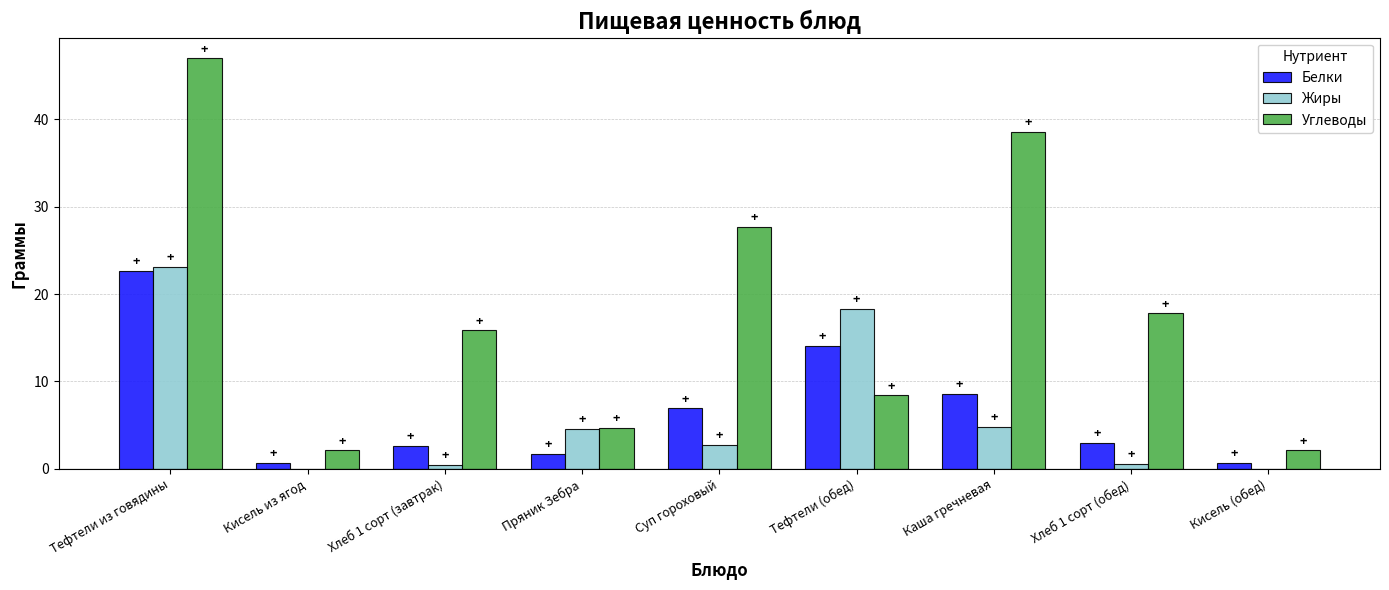

Are the bars grouped side by side (vs. stacked)?

Yes